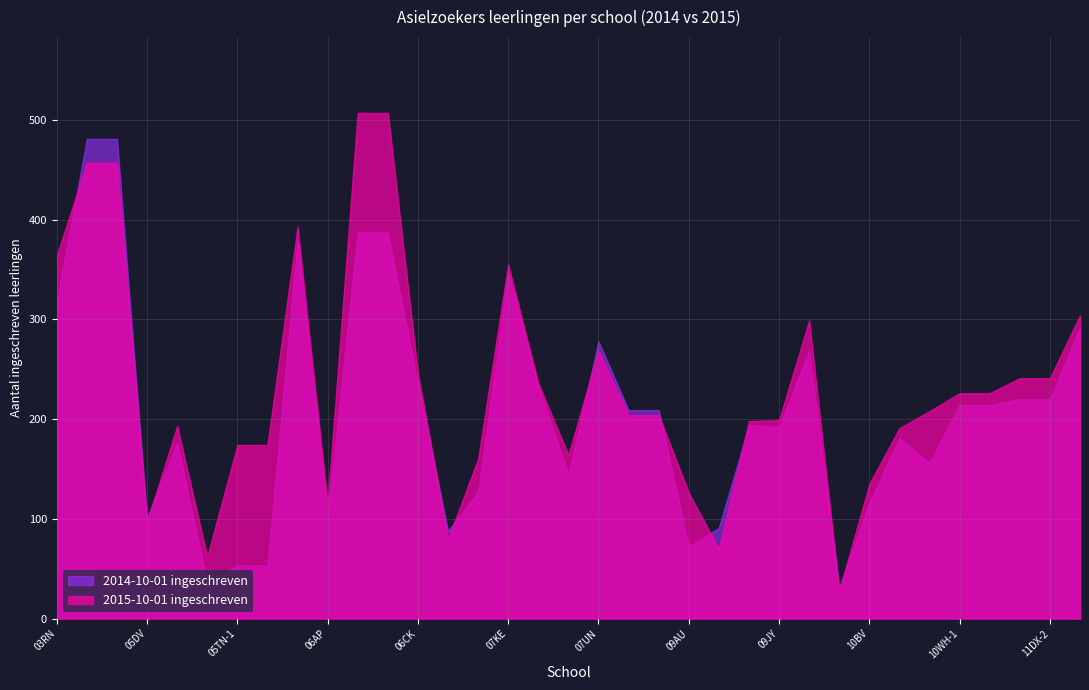

True or false: 2014-10-01 ingeschreven has more than 0 interior local peaks.

True